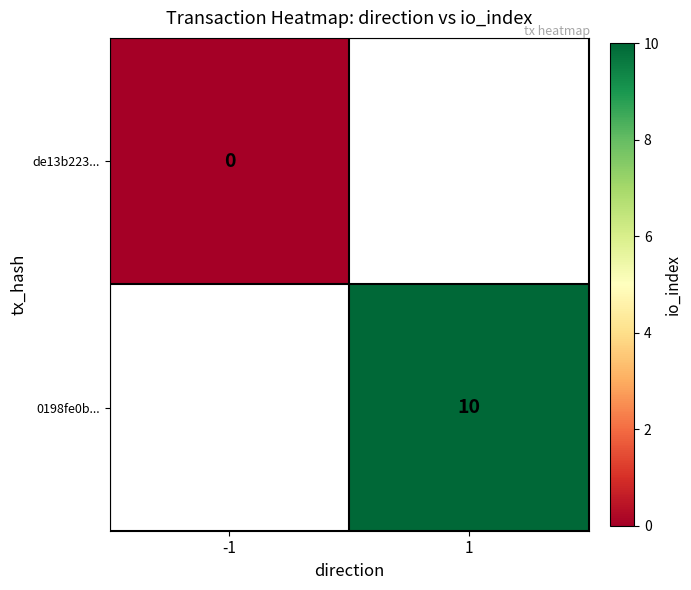

How many distinct data groups are displayed?

2